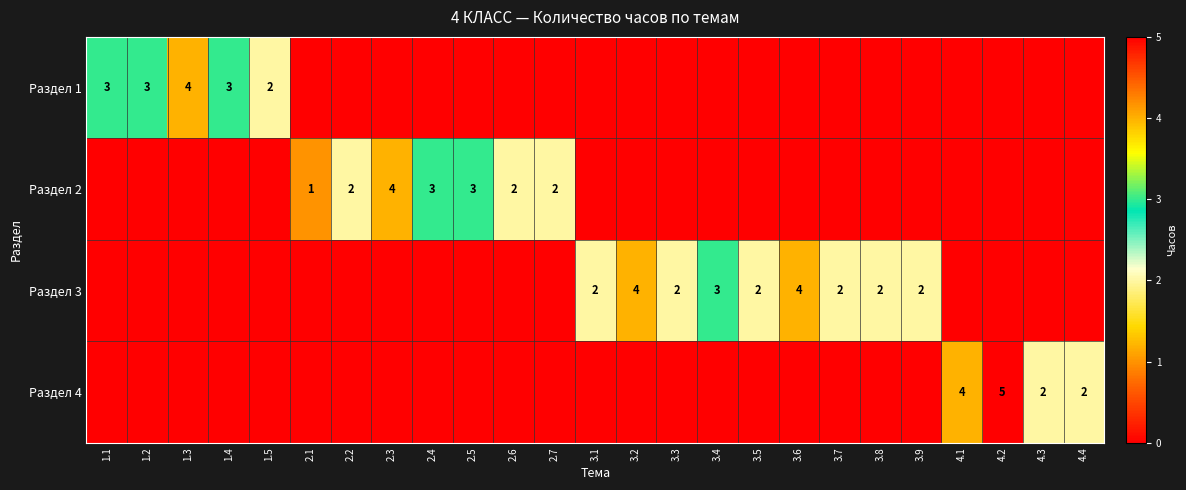

At which category is the sum across all series the highest?

4.2